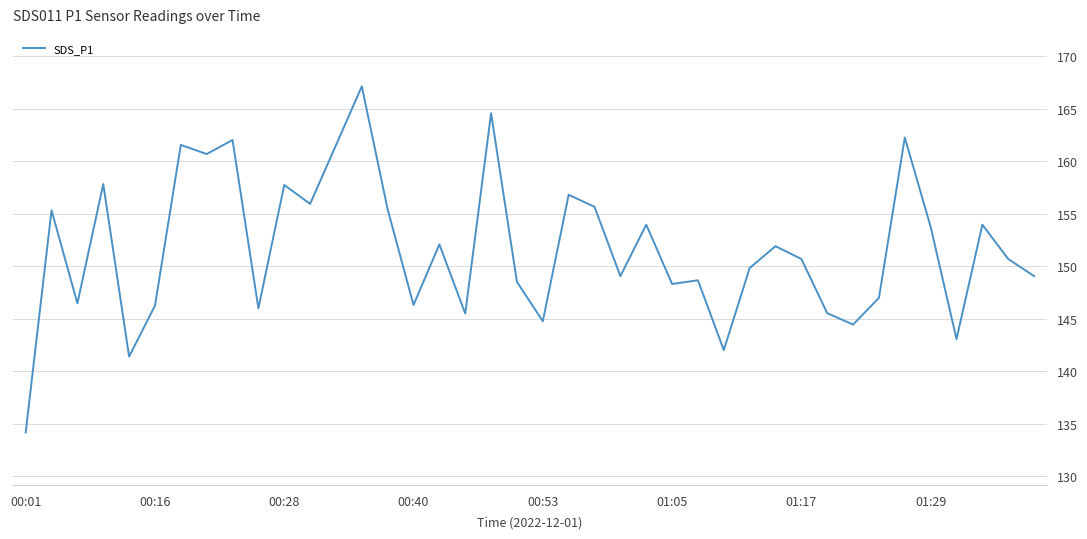

What is the difference between the maximum and minimum values?

33.0